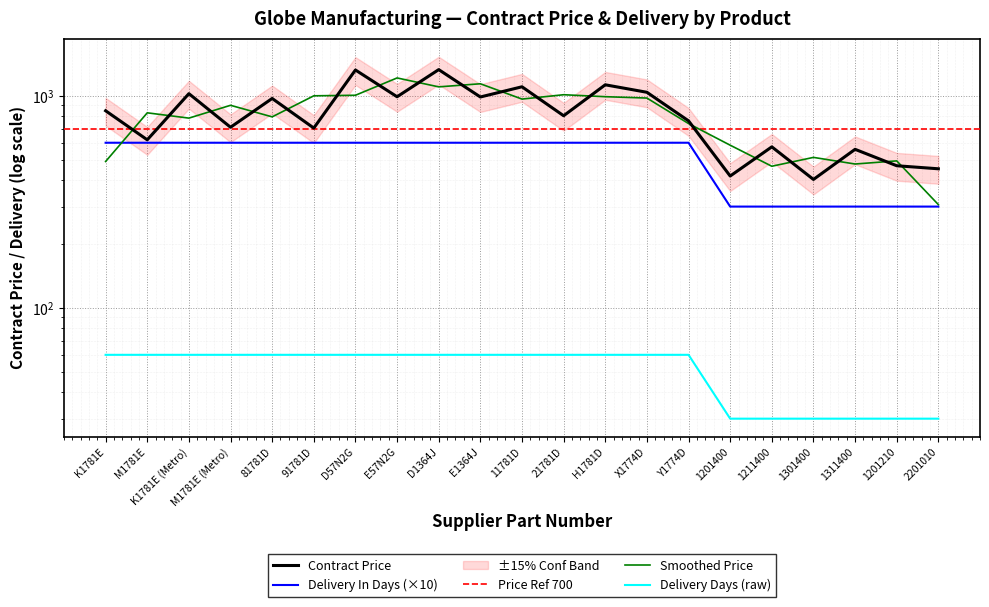

True or false: Delivery In Days and Contract Price intersect in this chart.

False